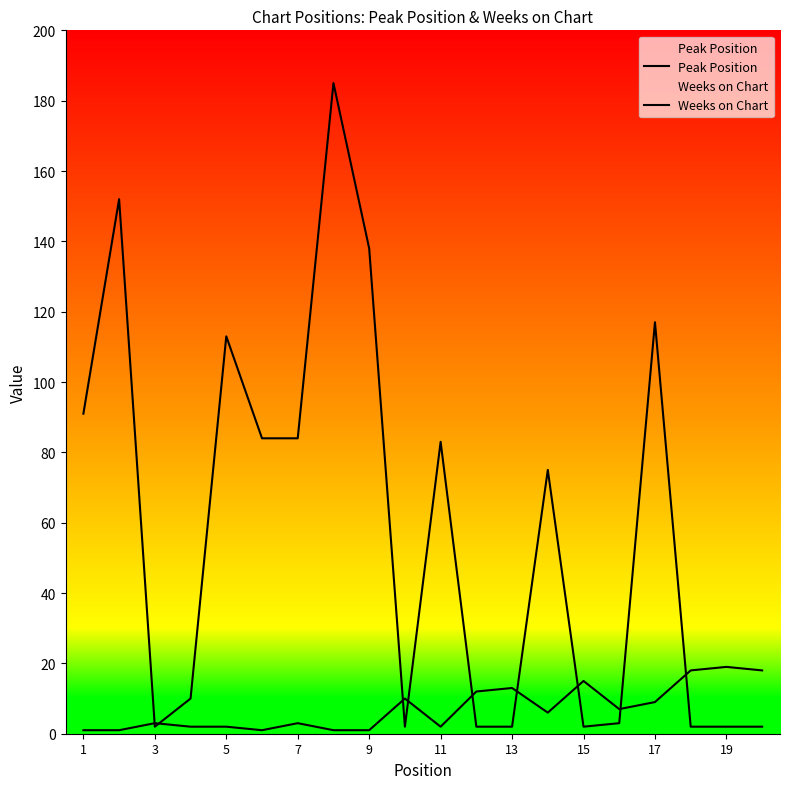

Rank the series by their maximum value, from highest to lowest.

Weeks on Chart, Peak Position